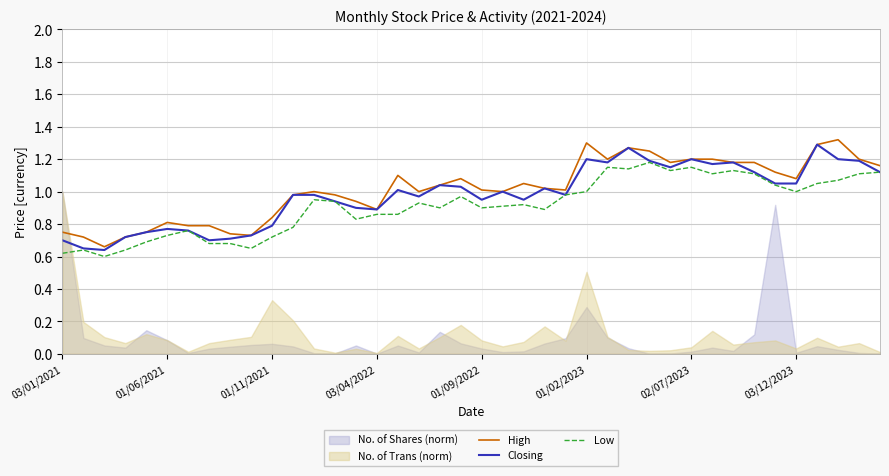

Is it true that High equals 0.4 at 01/06/2021?

False